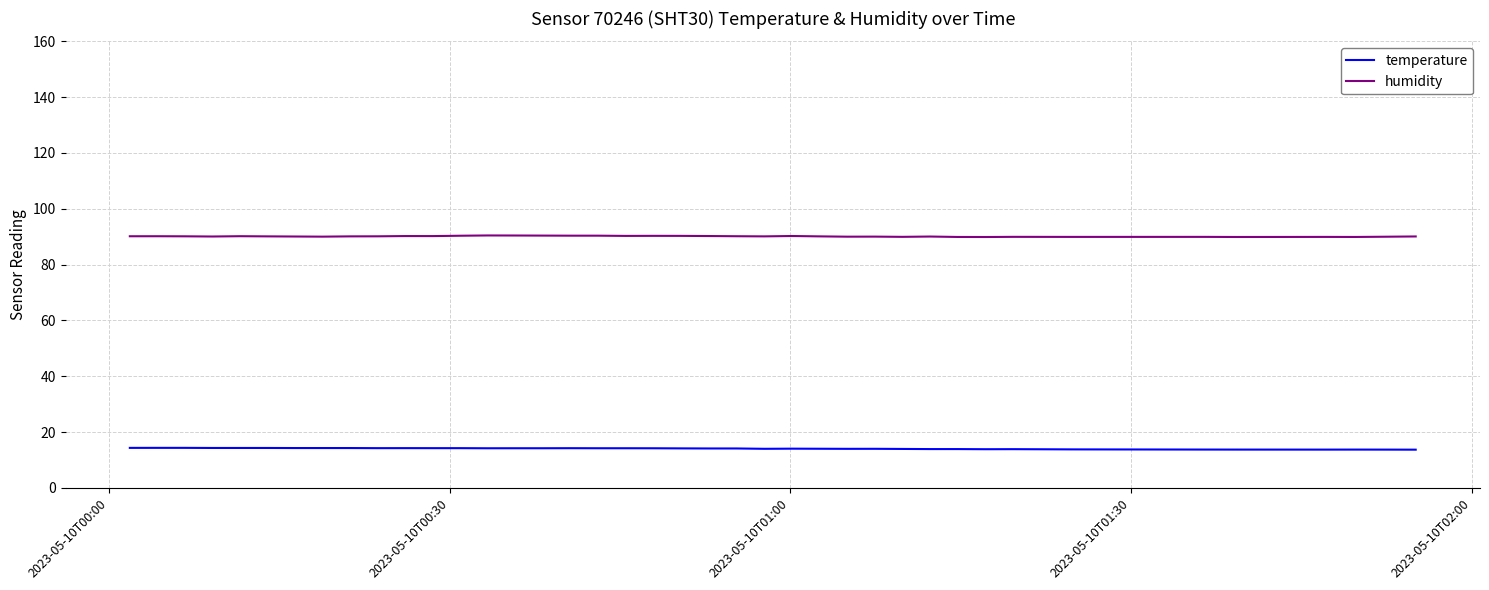

Which series has the largest total across all categories?

humidity